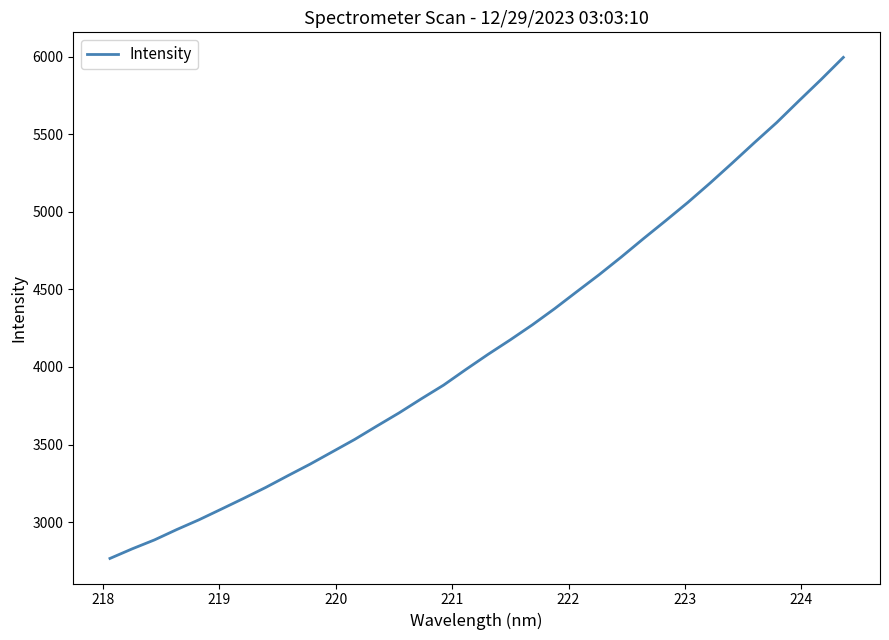

What is the smallest value displayed?

2766.0